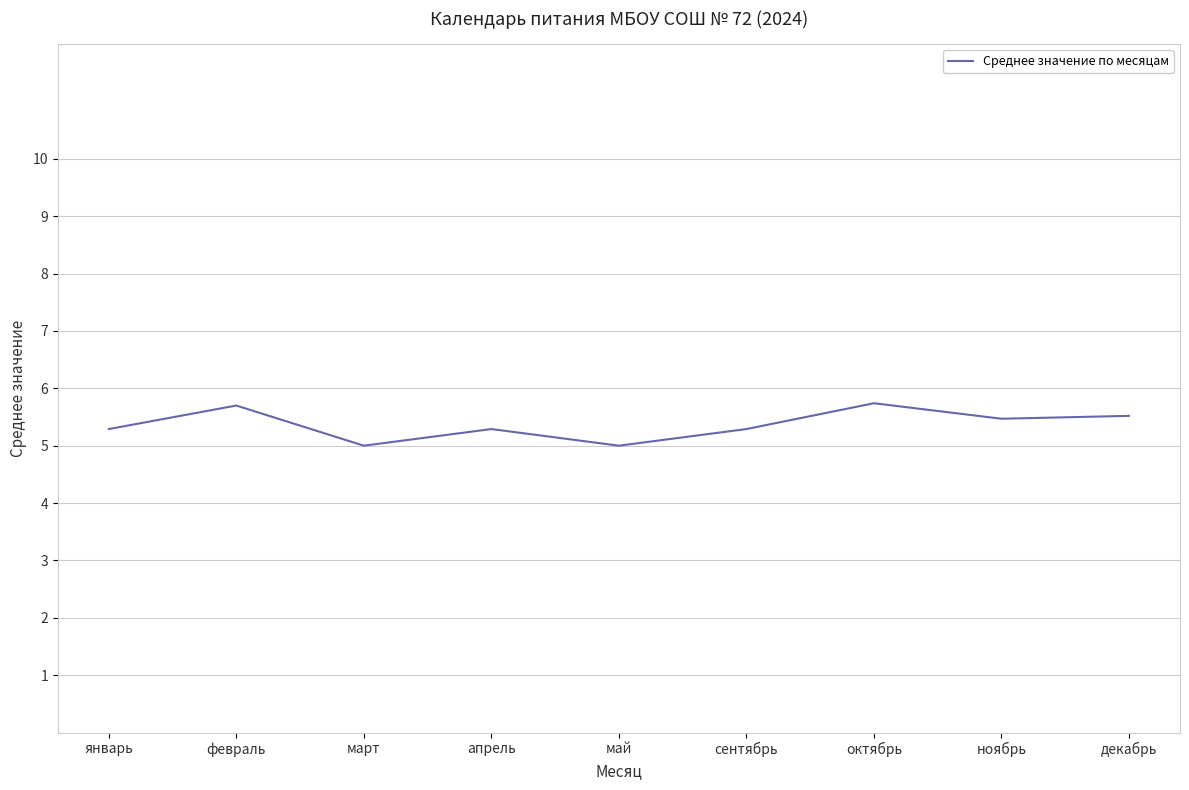

What position from the left is октябрь?

7